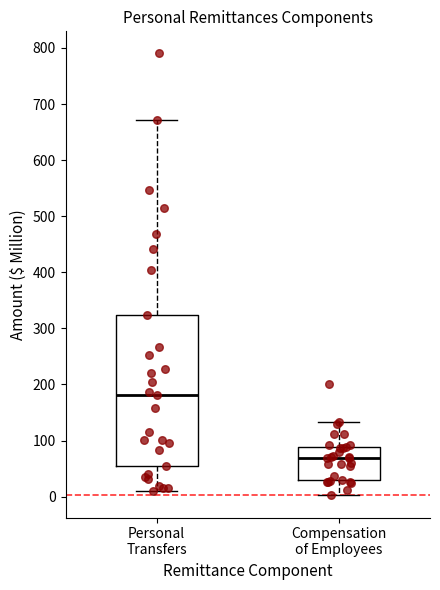

Reading left to right, read every box against the y-axis: the position of its median line, the range the box covers, and the ends of its whiskers. The values are not printed on the chart, so give them approximately, as read against the axis.

Personal Transfers: median 180, box 50 to 320, whiskers 10 to 670
Compensation of Employees: median 70, box 30 to 90, whiskers 0 to 130